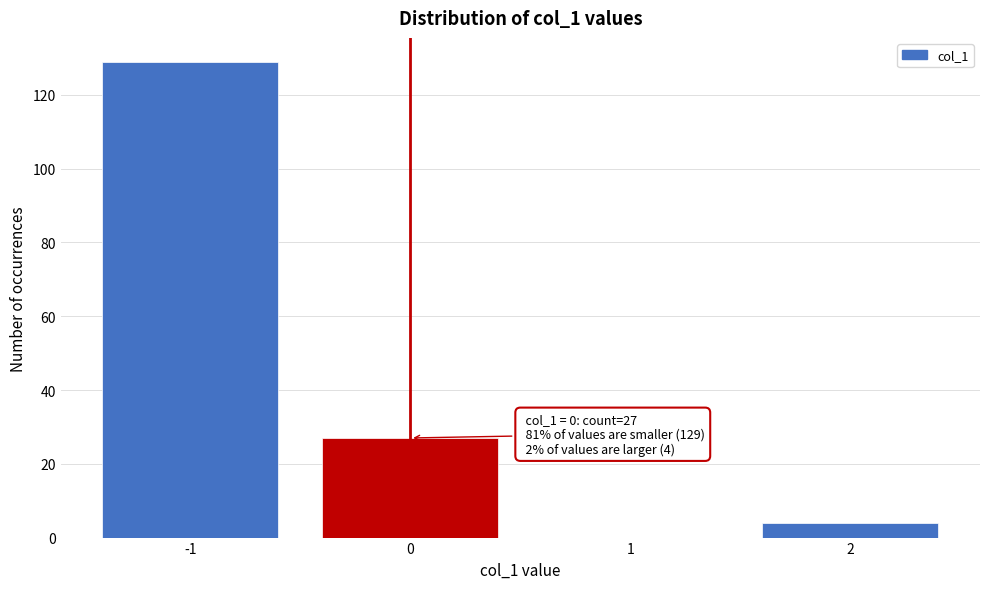

Which range on the x-axis has the tallest bar?

-1.5 to -0.5